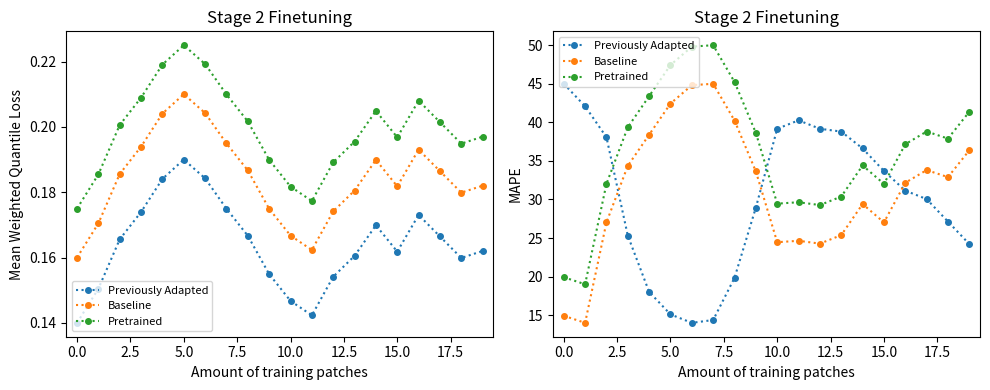

True or false: Baseline and Pretrained intersect in this chart.

False